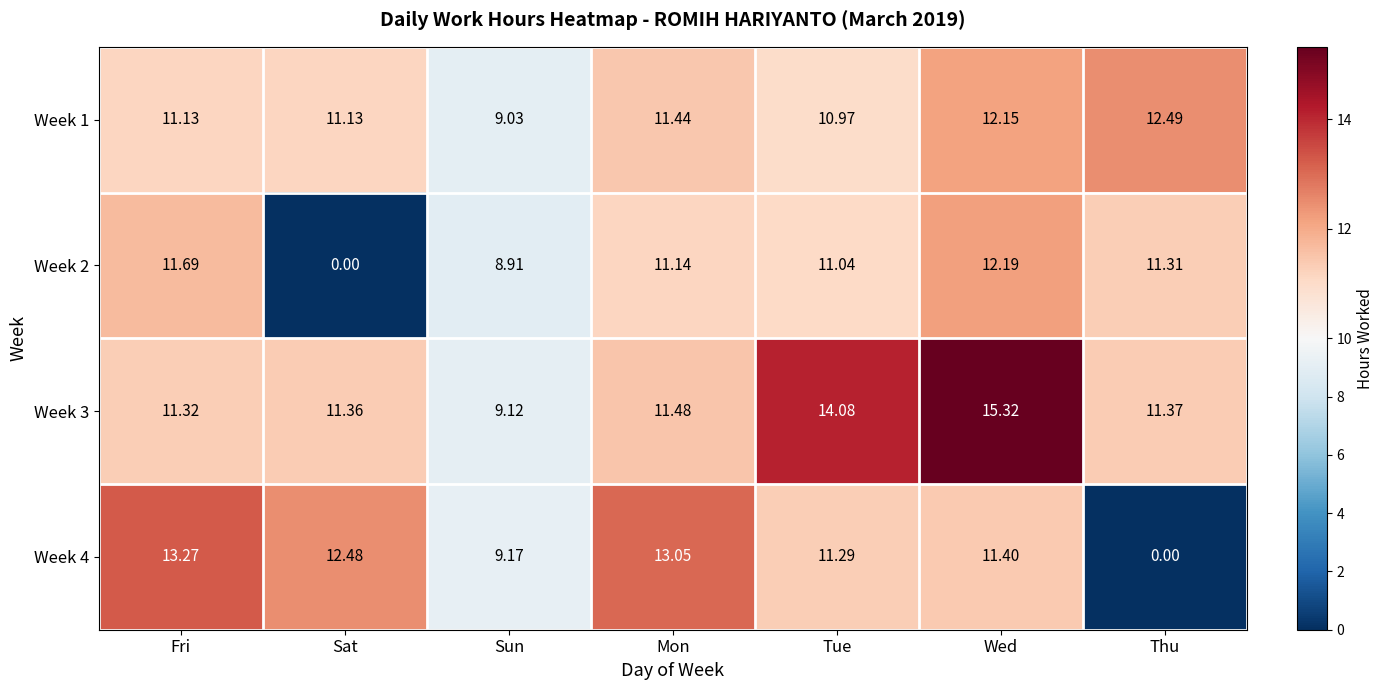

List the series in order of their overall mean, highest first.

Week 3, Week 1, Week 4, Week 2